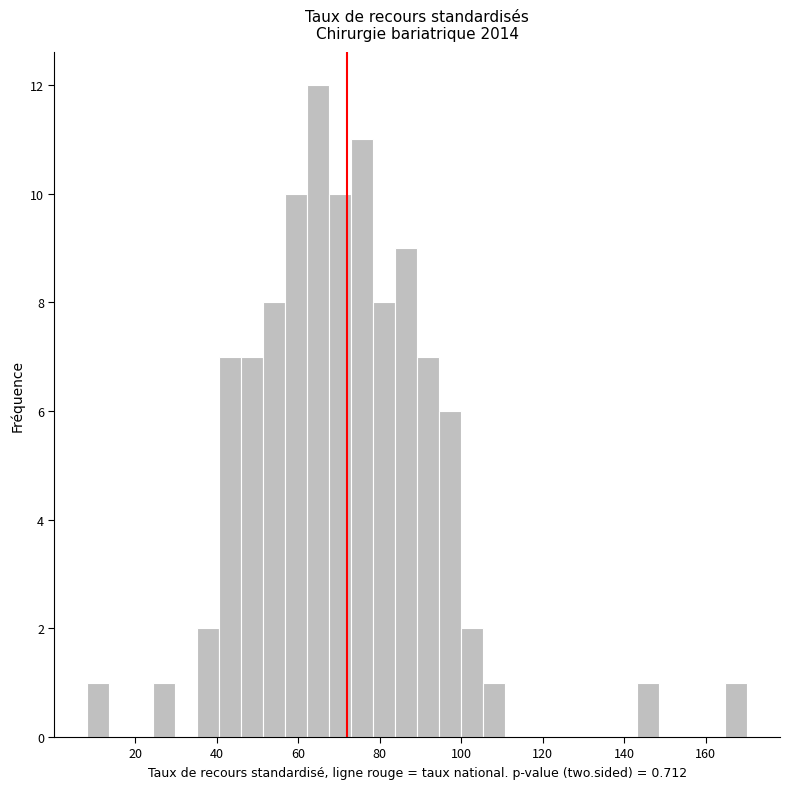

Around what value on the x-axis is the tallest bar? Give the approximate position of its centre, as read against the axis.

64